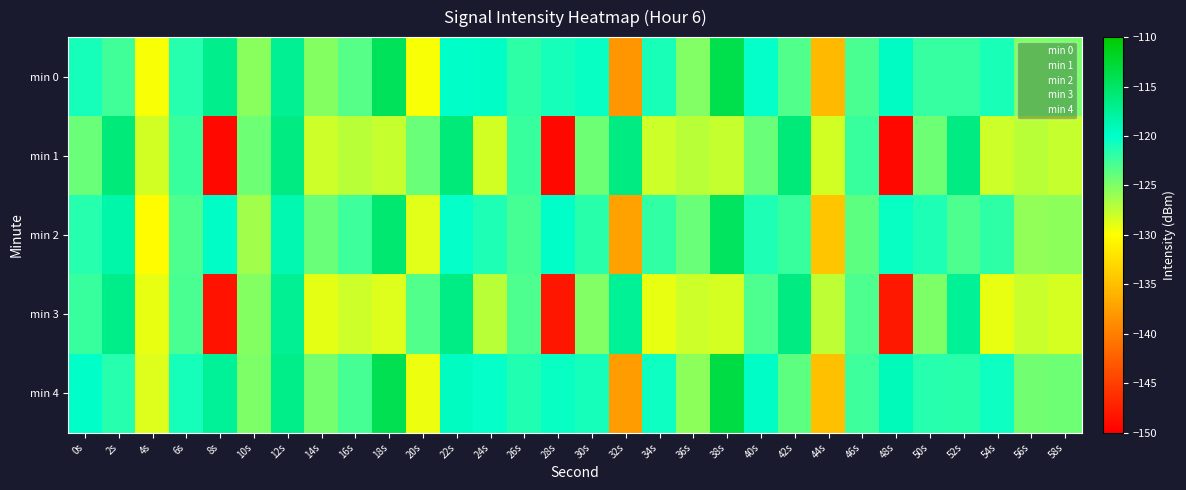

At how many categories does at least one series exceed -2?

30